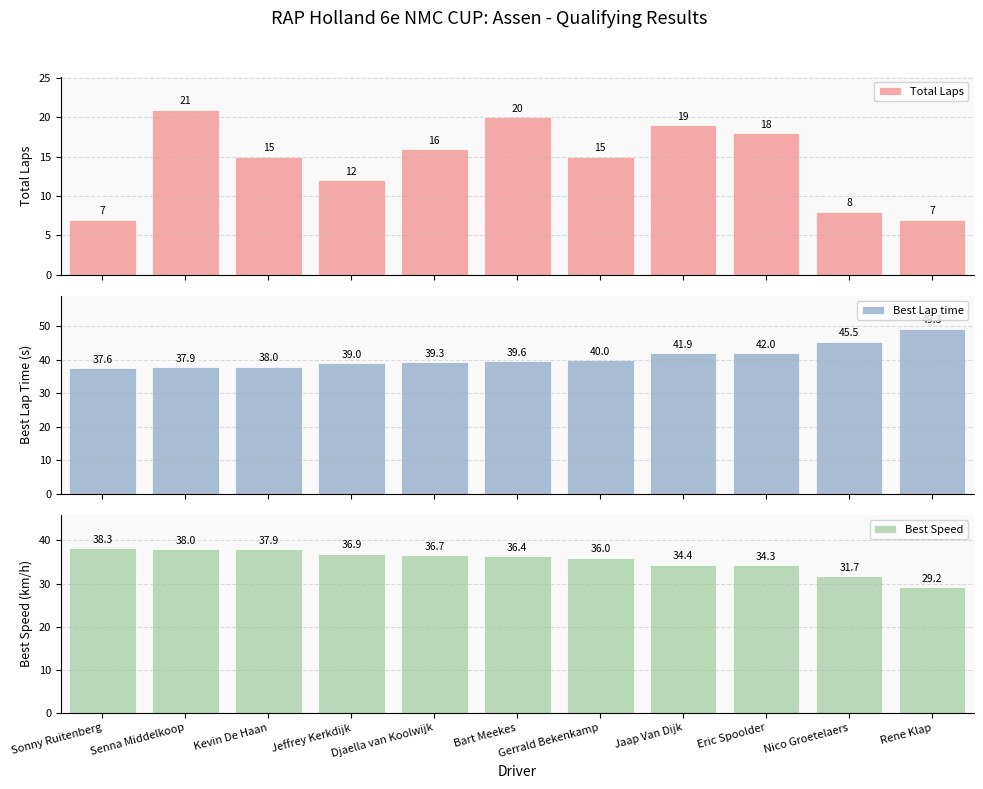

List the series in order of their overall mean, highest first.

Best Lap time, Best Speed, Total Laps